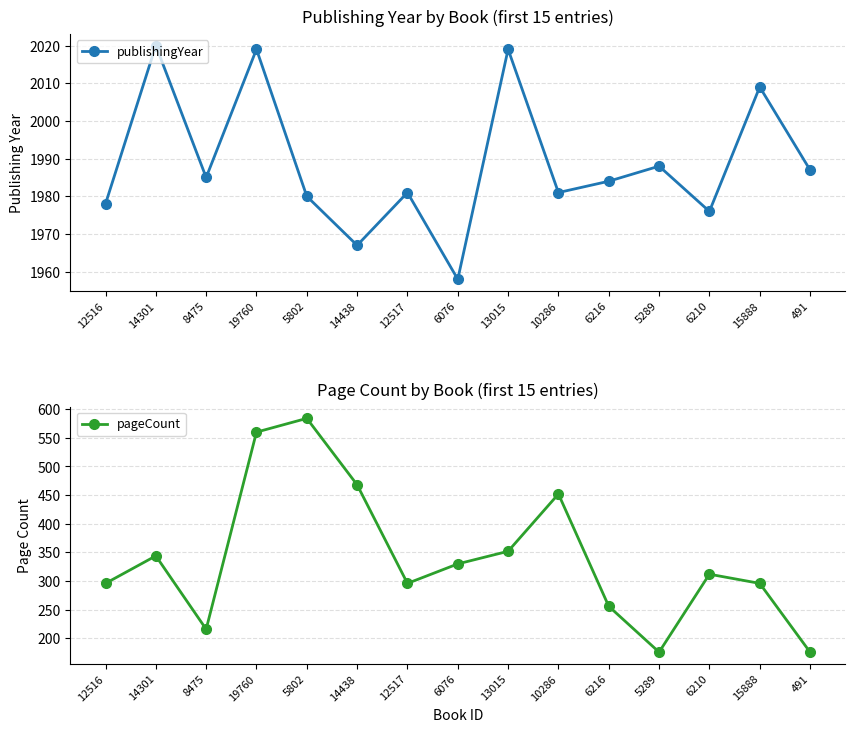

The value of publishingYear at 8475 is 1985. True or false?

True